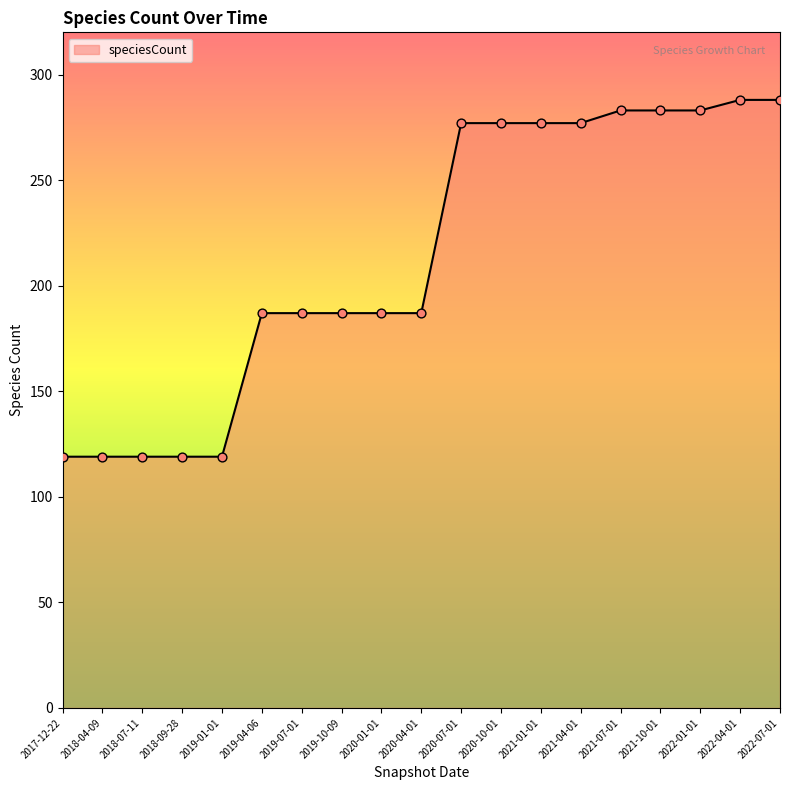

Approximately how many times larger is the value at 2021-10-01 compared to 2021-04-01?

1.0